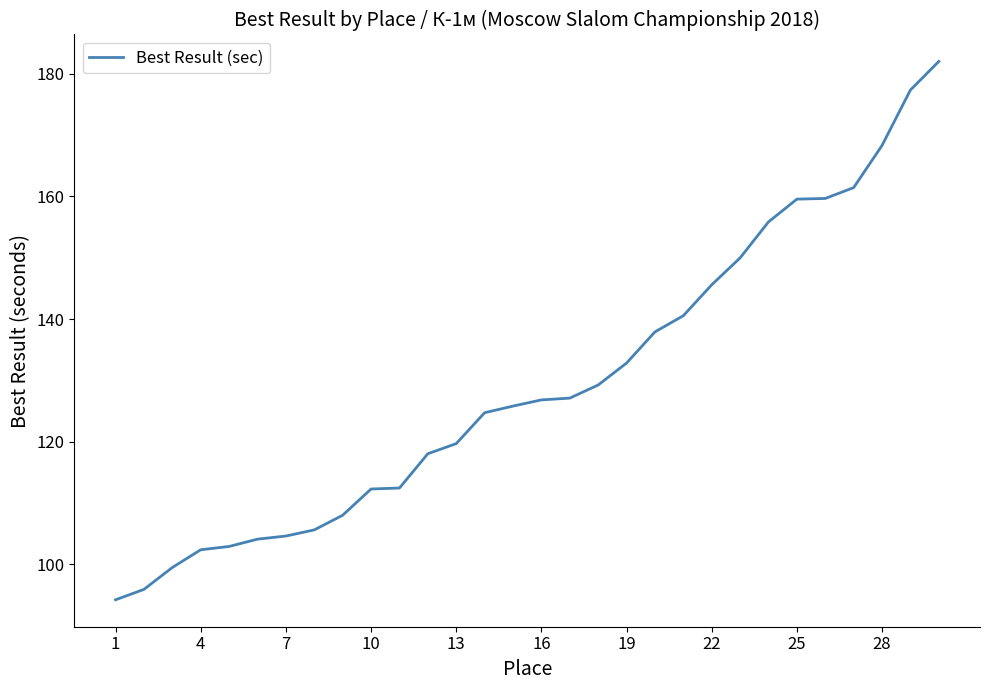

What is the smallest value displayed?

94.2